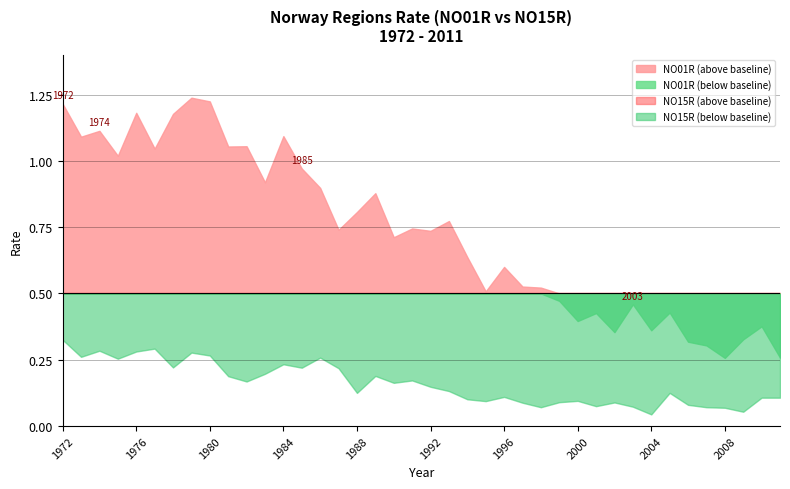

Rank the series by their maximum value, from lowest to highest.

NO15R, NO01R